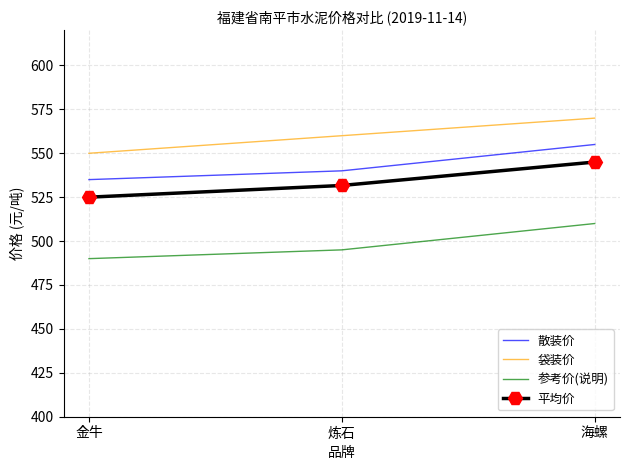

At which category is the sum across all series the highest?

海螺